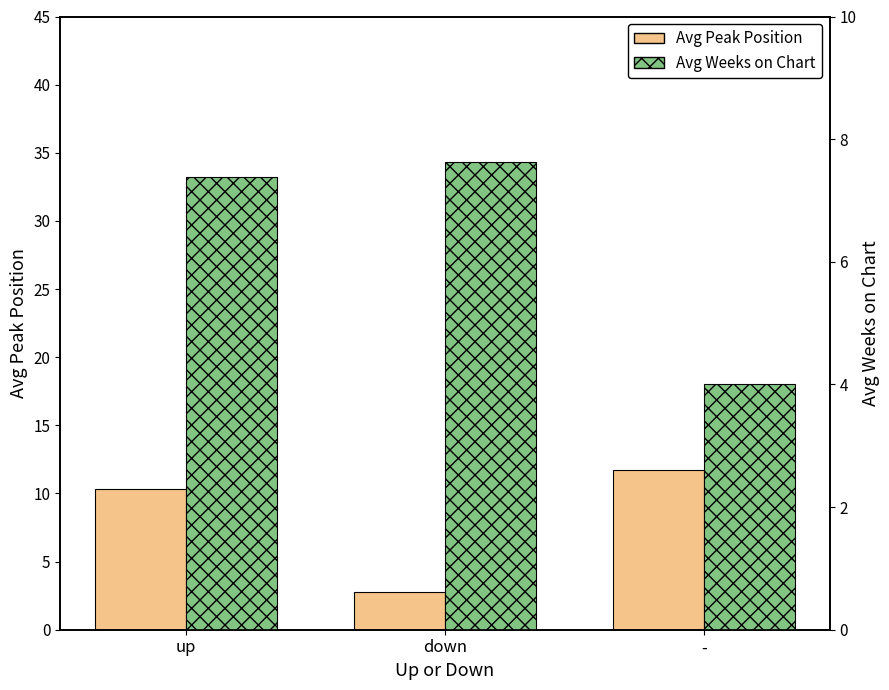

Which series has the largest range (max minus min)?

Avg Peak Position